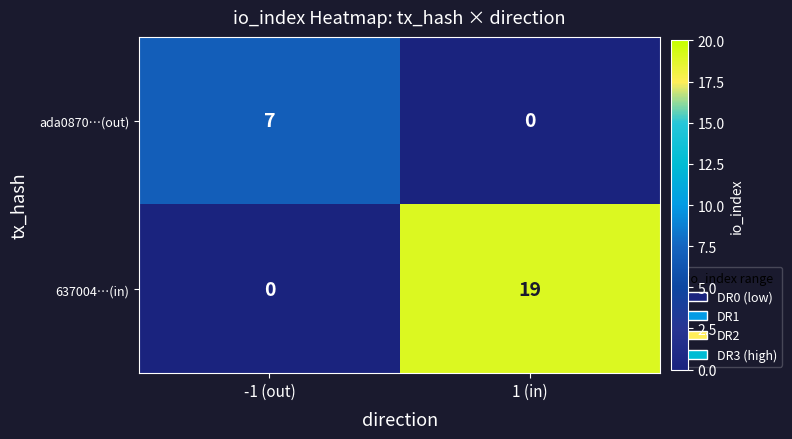

Between -1 (out) and 1 (in), which series saw the biggest shift?

637004…(in)